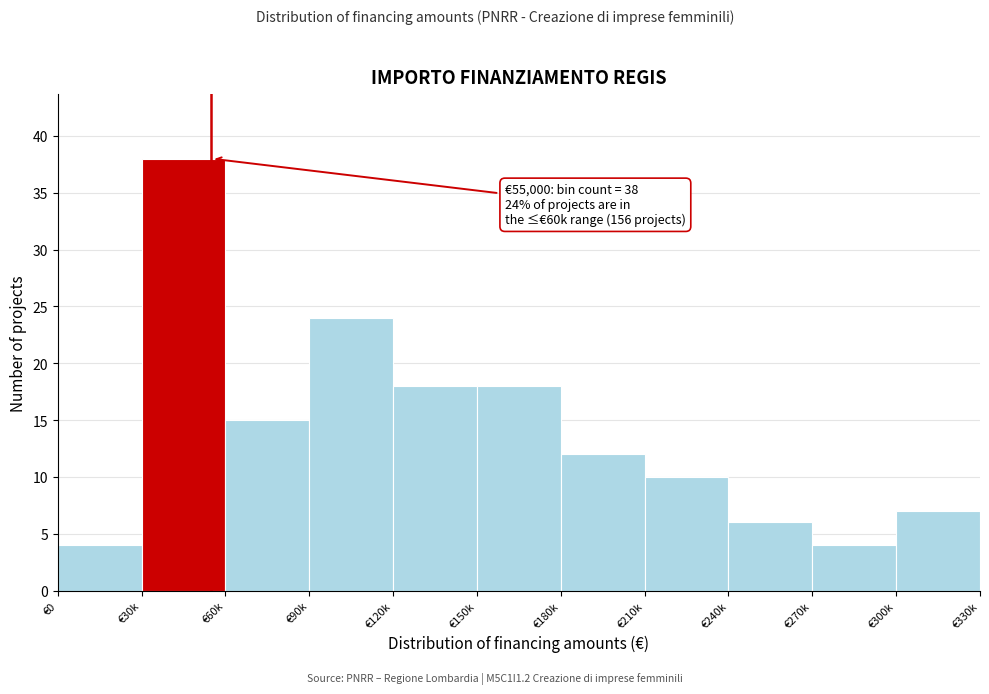

Reading right to left, extract all data points from this chart.

€300k=7	€270k=4	€240k=6	€210k=10	€180k=12	€150k=18	€120k=18	€90k=24	€60k=15	€30k=38	€0=4